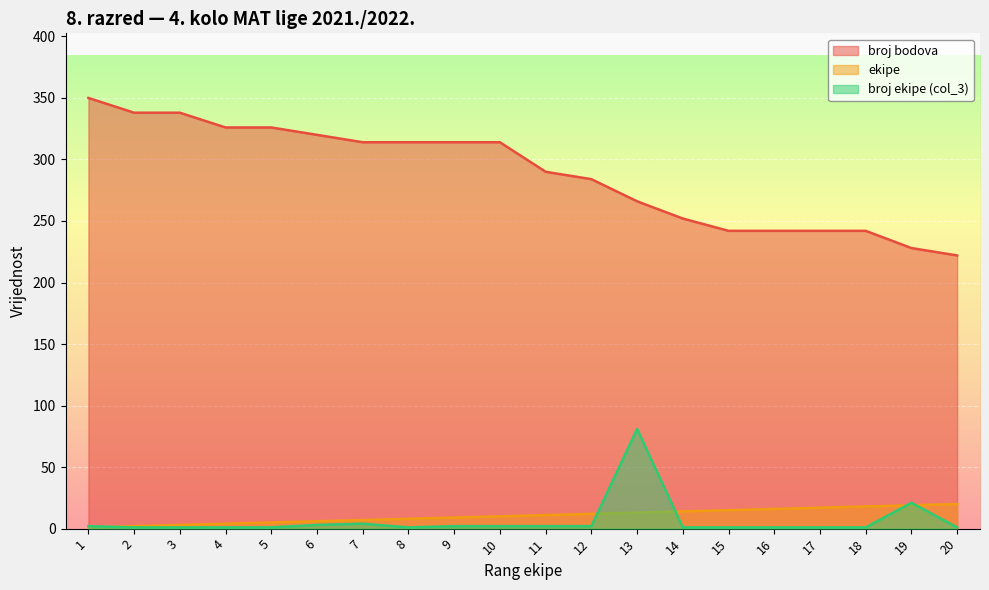

At which label does ekipe first exceed 11?

12